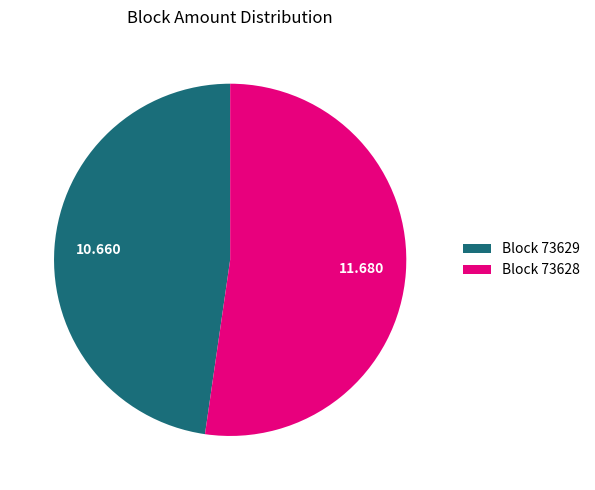

Does any single category account for the majority?

Yes